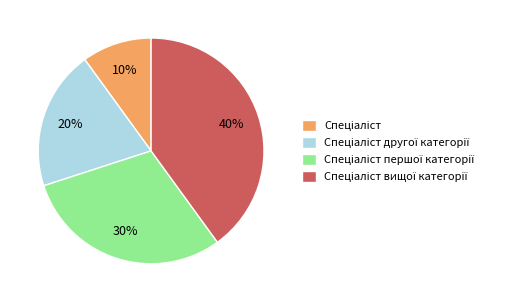

To the nearest percent, what is the average slice percentage?

25%